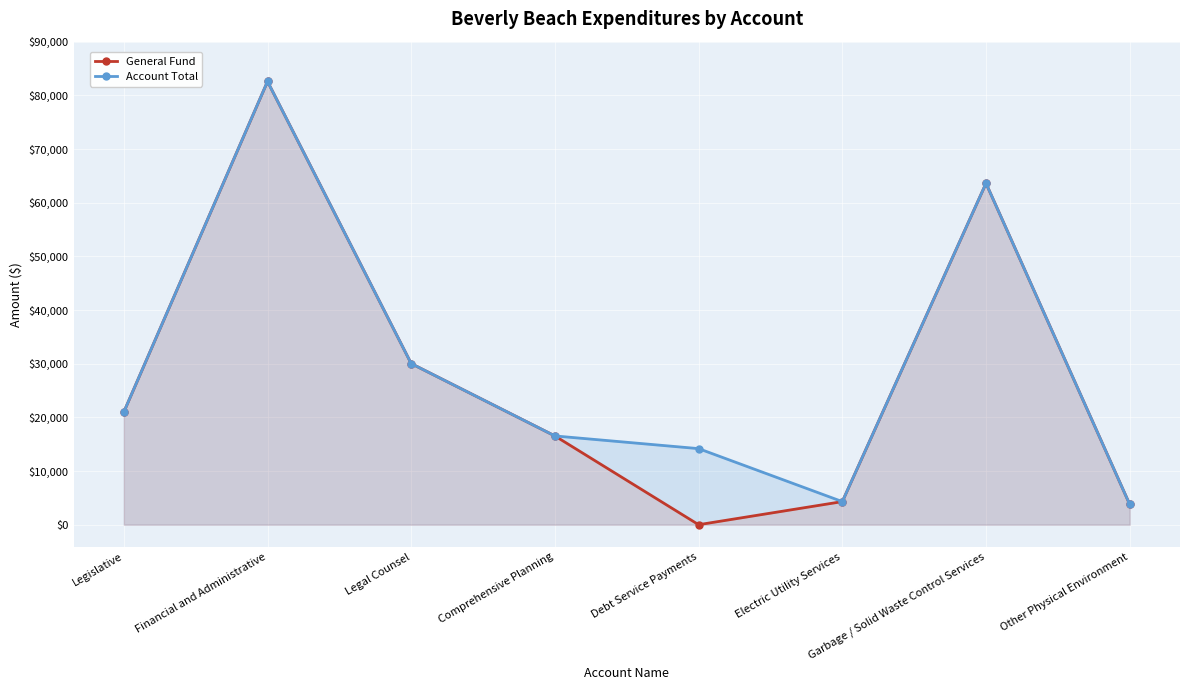

True or false: Account Total and General Fund intersect in this chart.

False